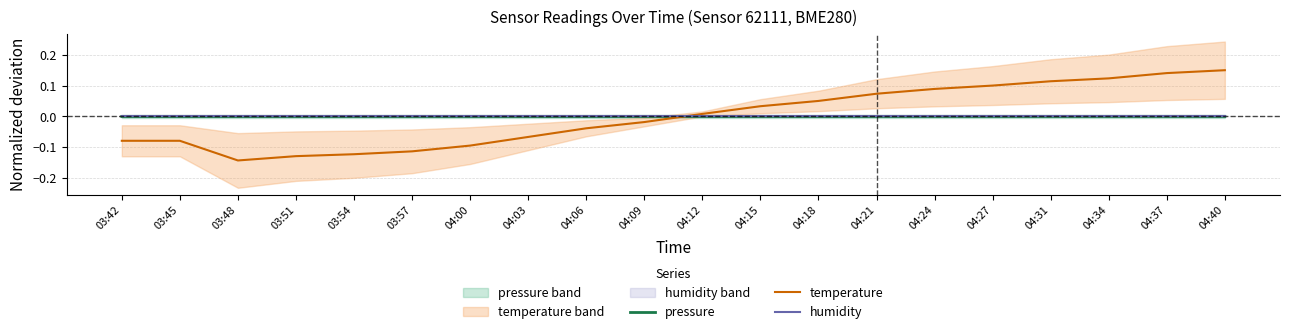

List the series in order of their peak value, lowest first.

humidity, pressure, temperature